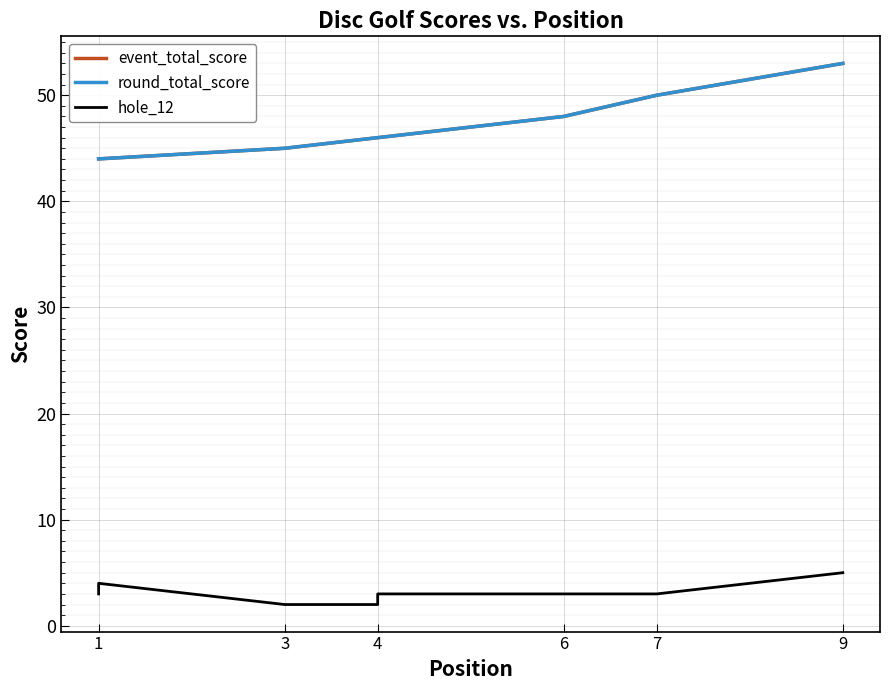

True or false: hole_12 has a value of 3 at 1.

True